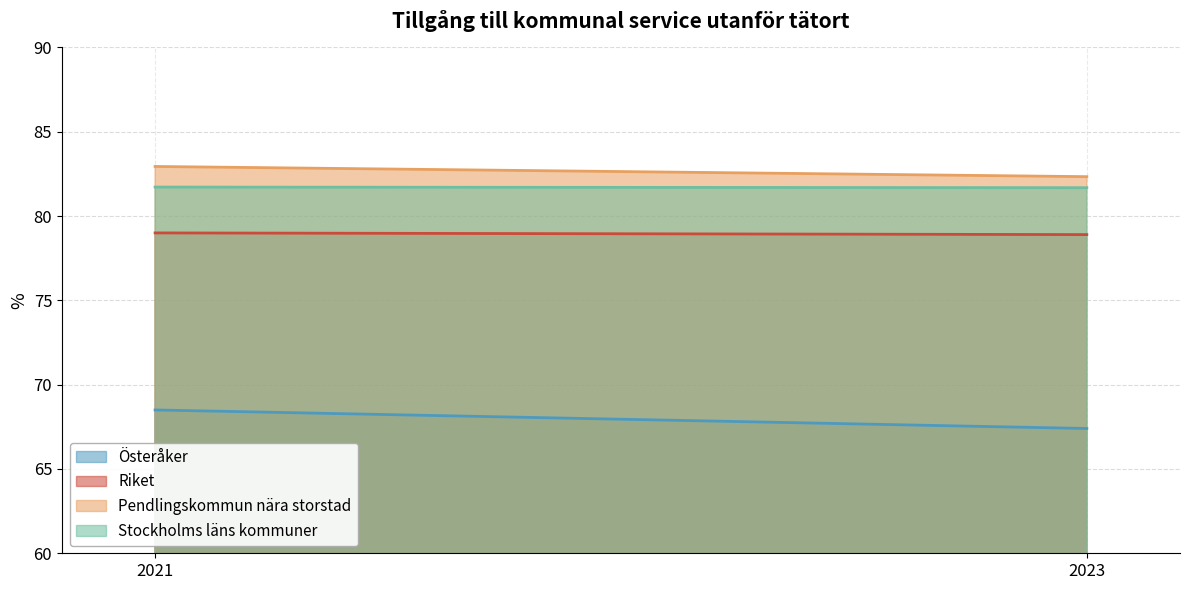

At how many categories does at least one series exceed 73?

2